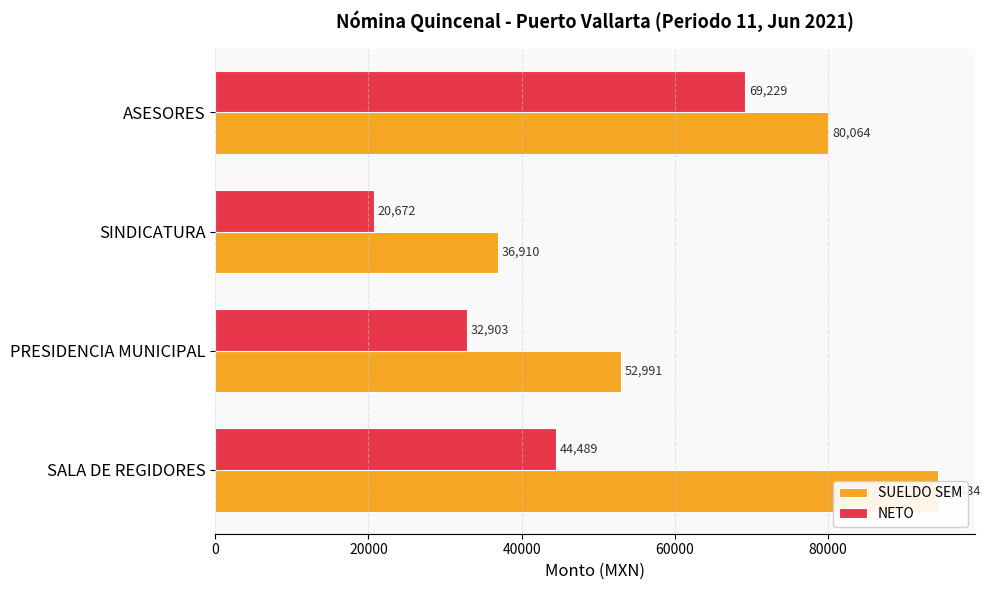

What is the average value of the SUELDO SEM series?

66099.6